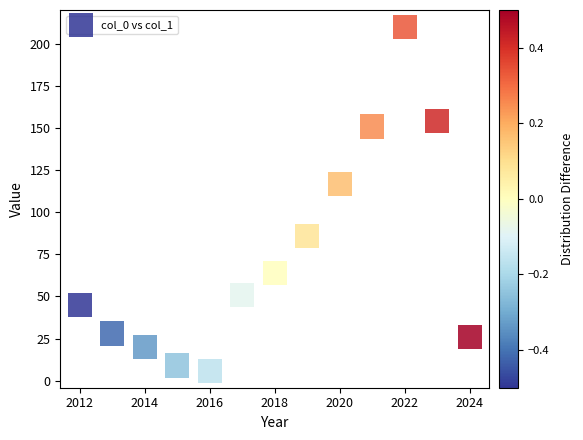

What is the range of X values (max minus min)?

12